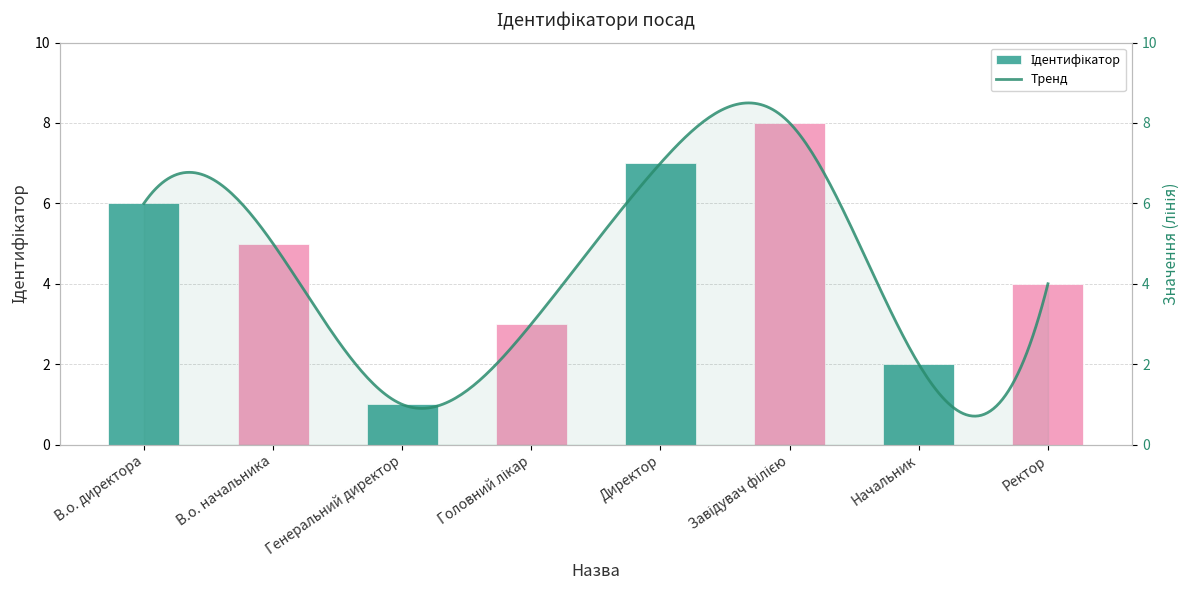

Count the values in the range 3 to 7.

5